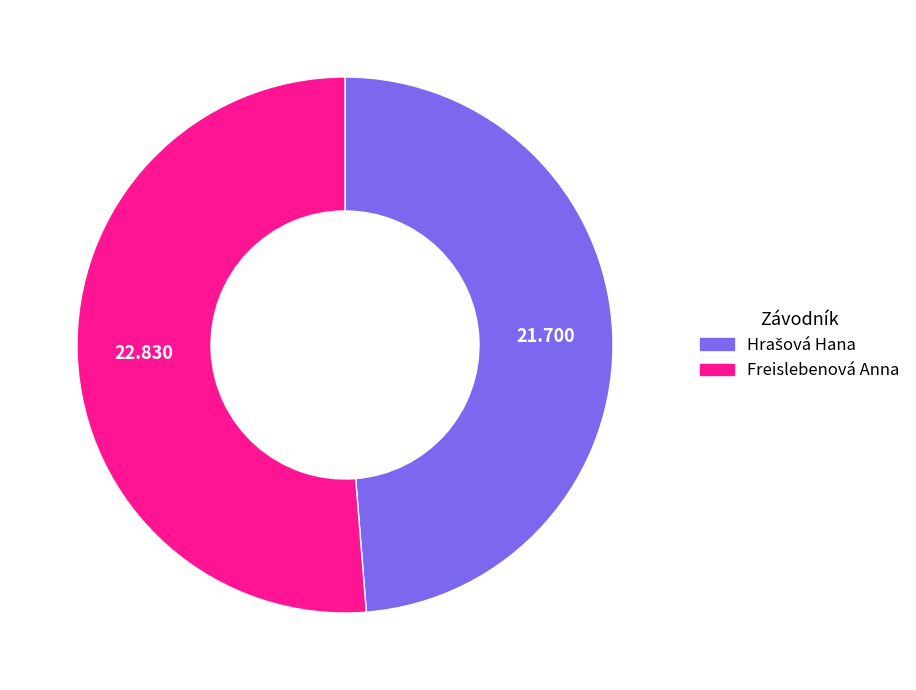

Does Freislebenová Anna account for over 50% of the chart?

Yes